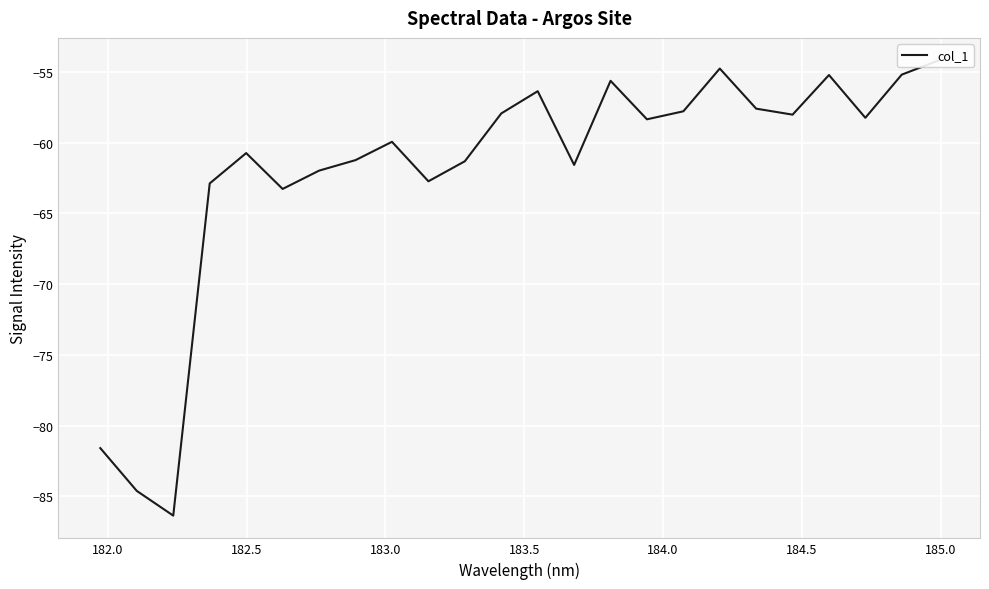

What is the difference between the second highest and second lowest values?

29.8